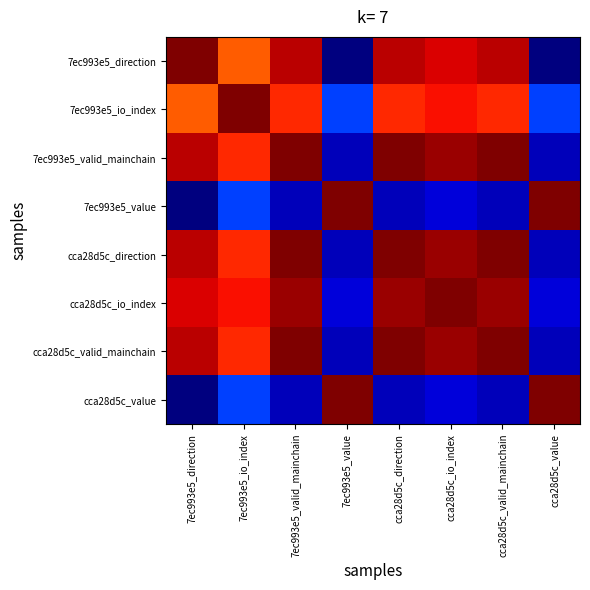

What is the total value across all series at cca28d5c_direction?

5.9